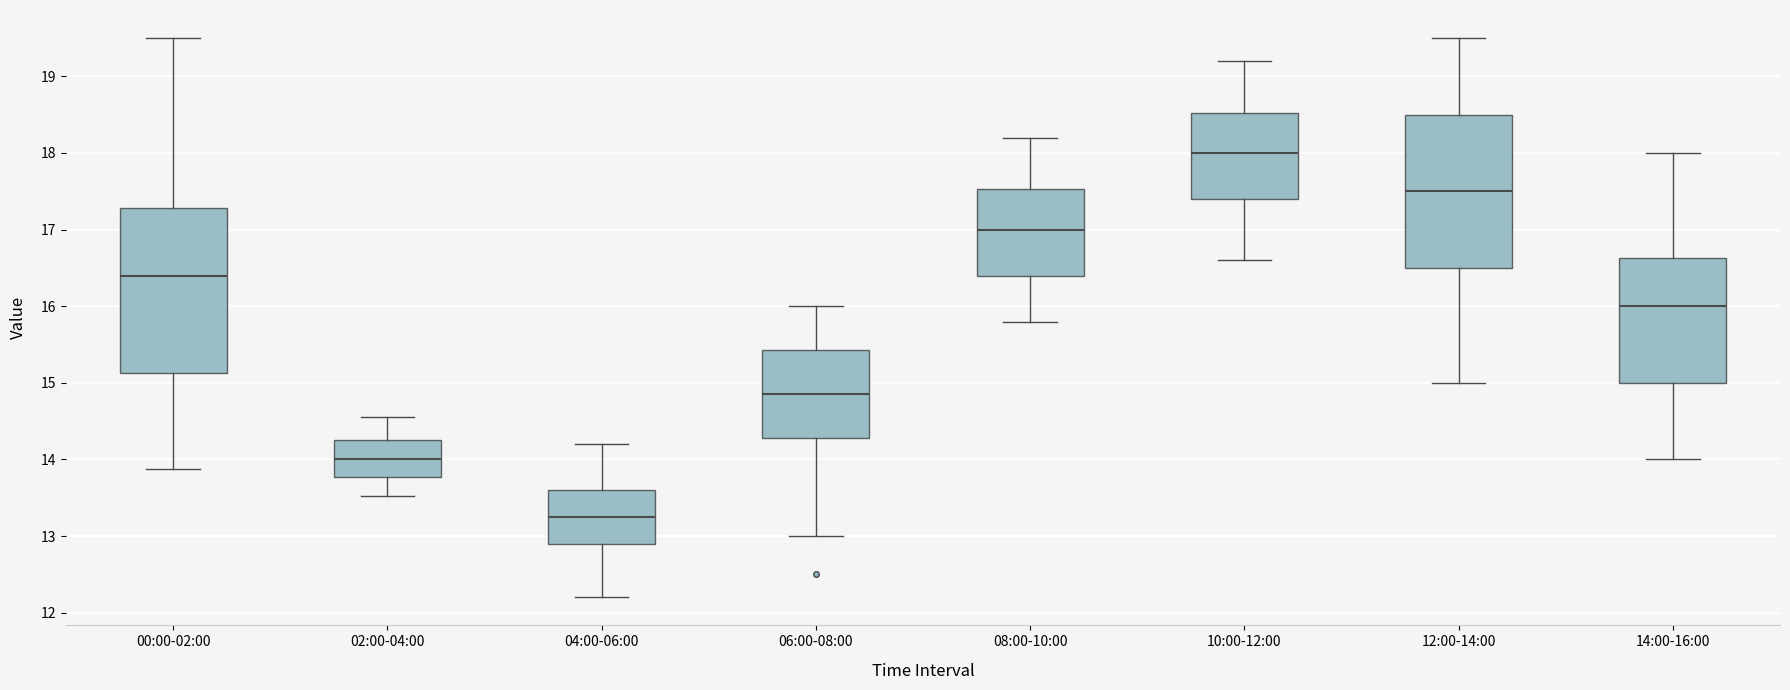

Reading left to right, transcribe this box plot: for each box, give where its median line is, the range the box spans, and where its two whiskers end, as read against the y-axis. The values are not printed on the chart, so give them approximately, as read against the axis.

00:00-02:00: median 16.4, box 15.1 to 17.3, whiskers 13.9 to 19.5
02:00-04:00: median 14.0, box 13.8 to 14.3, whiskers 13.5 to 14.6
04:00-06:00: median 13.3, box 12.9 to 13.6, whiskers 12.2 to 14.2
06:00-08:00: median 14.9, box 14.3 to 15.4, whiskers 13.0 to 16.0
08:00-10:00: median 17.0, box 16.4 to 17.5, whiskers 15.8 to 18.2
10:00-12:00: median 18.0, box 17.4 to 18.5, whiskers 16.6 to 19.2
12:00-14:00: median 17.5, box 16.5 to 18.5, whiskers 15.0 to 19.5
14:00-16:00: median 16.0, box 15.0 to 16.6, whiskers 14.0 to 18.0